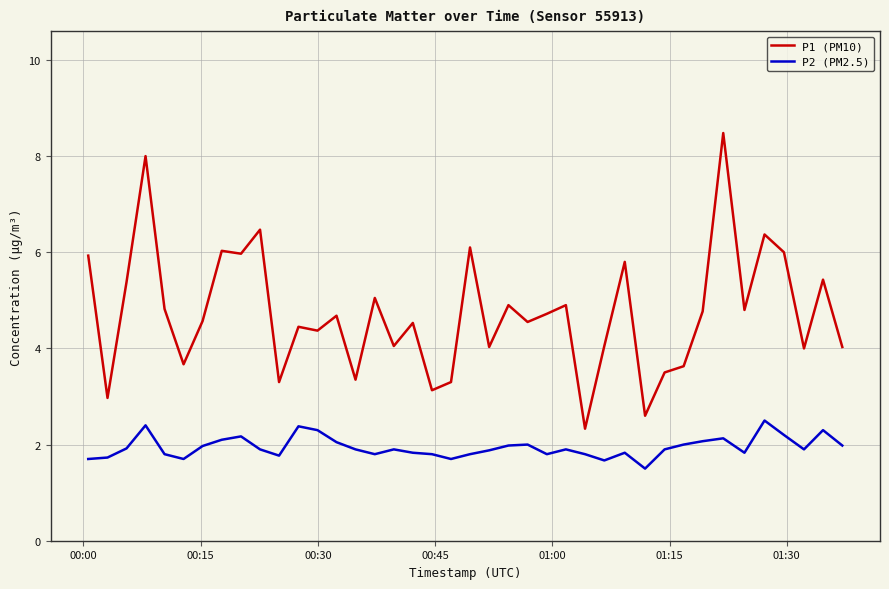

Which series has the largest range (max minus min)?

P1 (PM10)